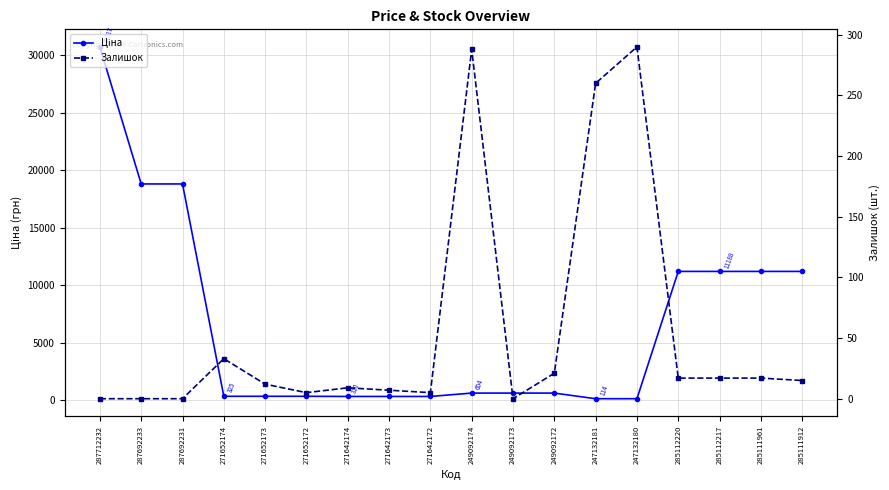

Where do Ціна and Залишок first cross each other?

249092172 and 247132181